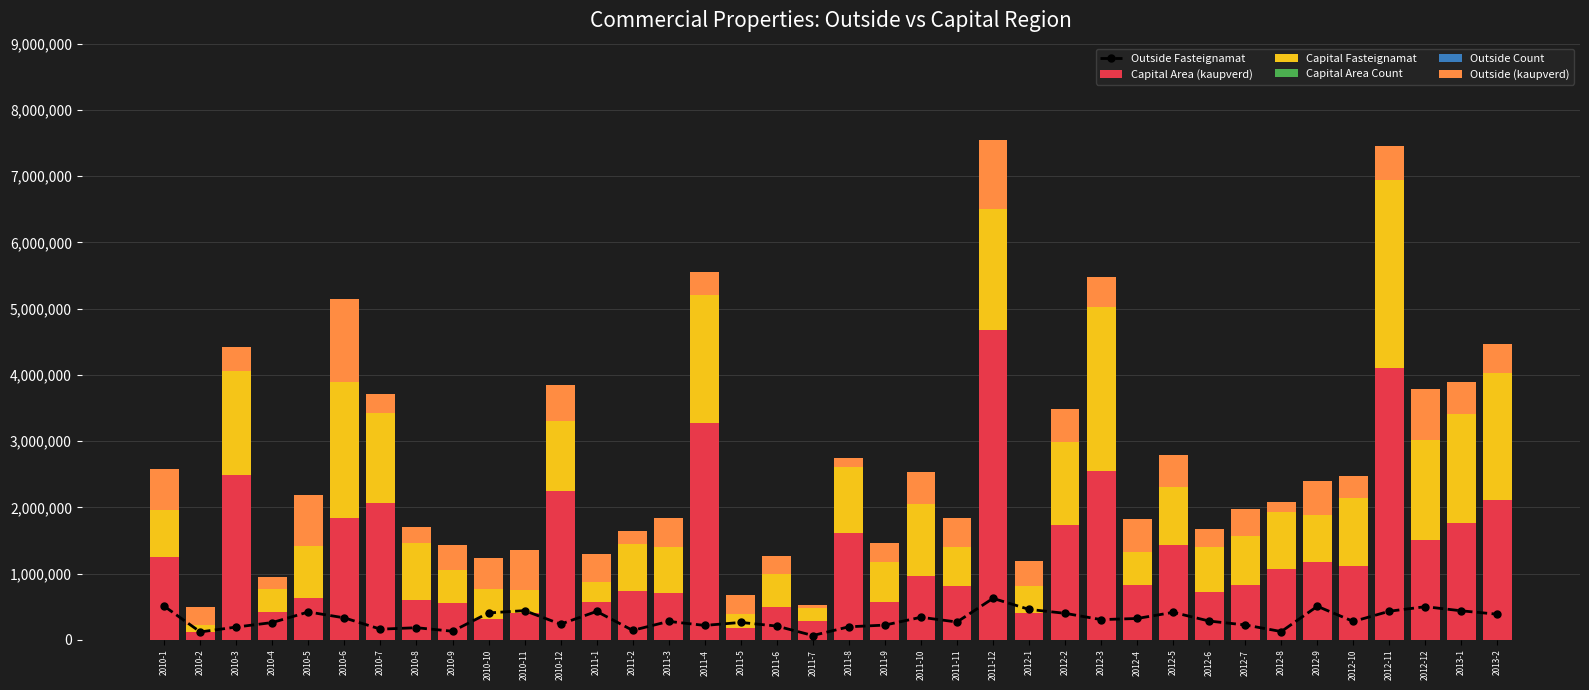

Which series has the largest range (max minus min)?

Capital Area (kaupverd)